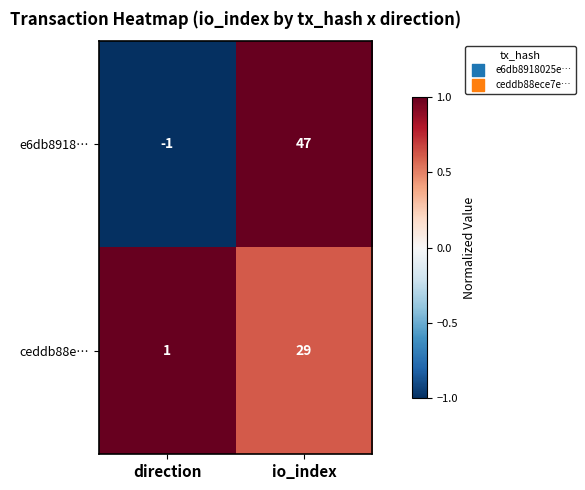

Reading right to left, list all the values displayed in this chart.

e6db8918…: 47	-1
ceddb88e…: 29	1